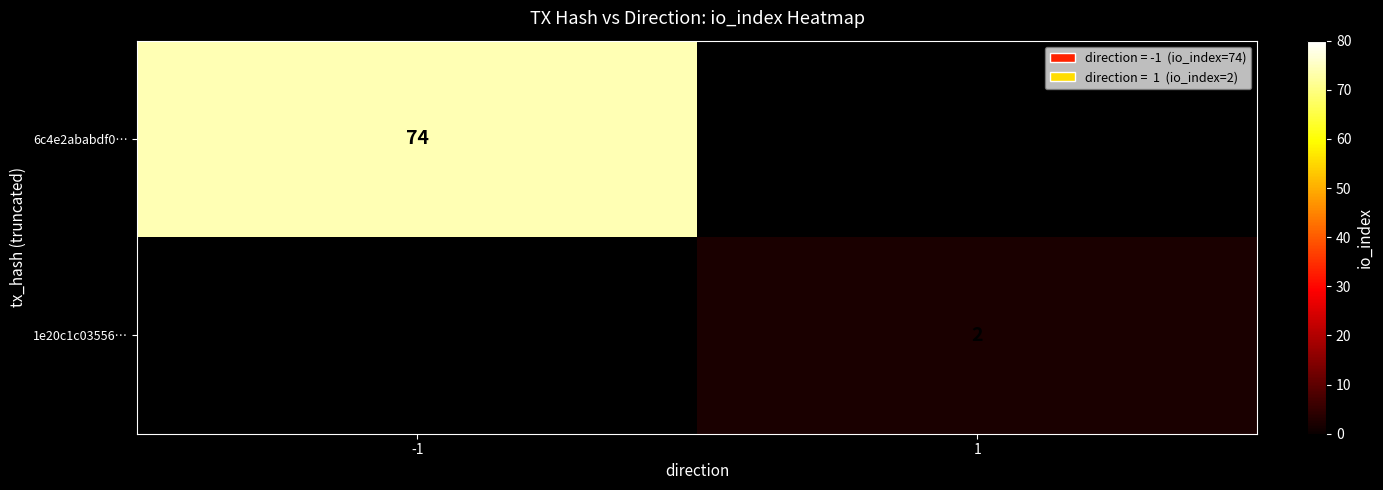

The 1e20c1c03556… series shows 3 at 1. True or false?

False